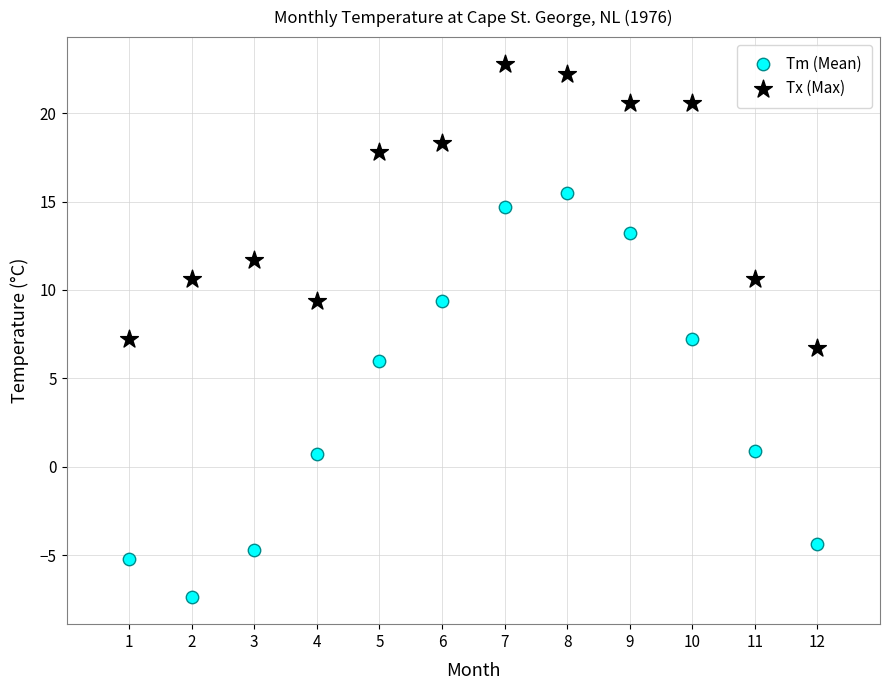

Which series reaches the maximum Y coordinate?

Tx (Max)